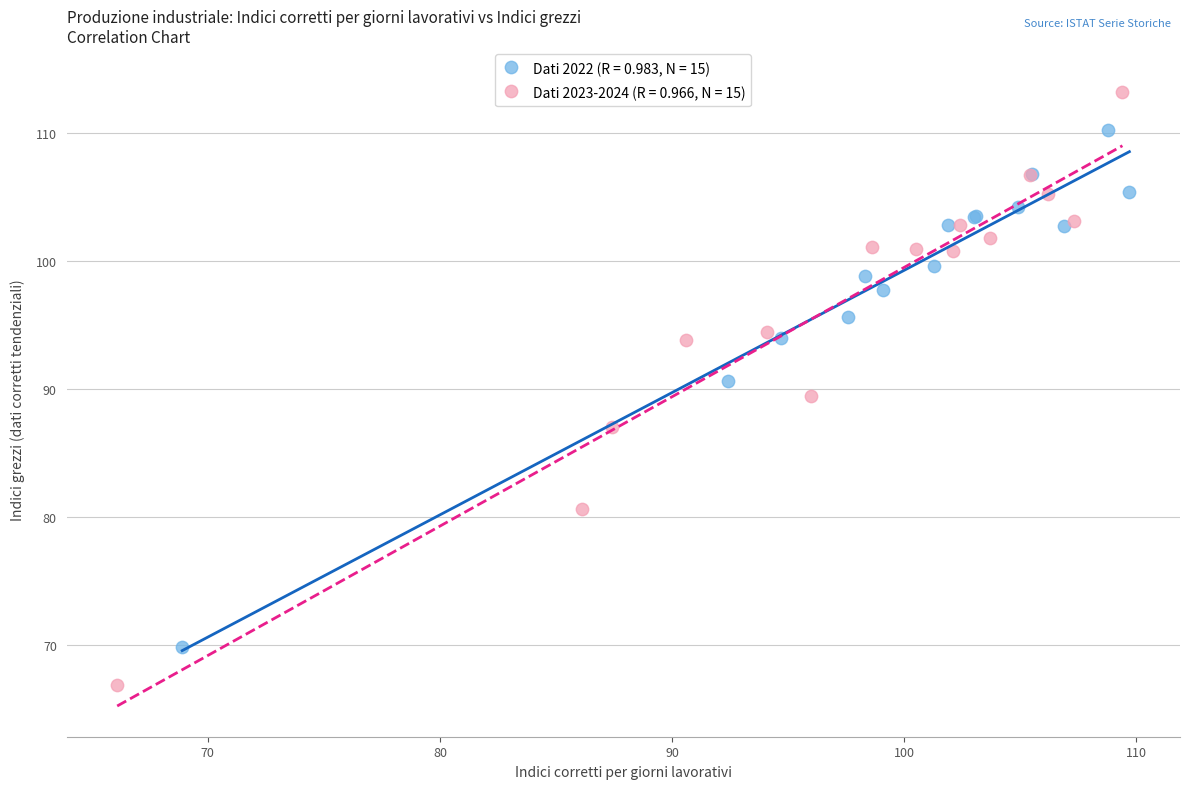

Which series reaches the maximum Y coordinate?

Dati 2023-2024 (R = 0.966, N = 15)